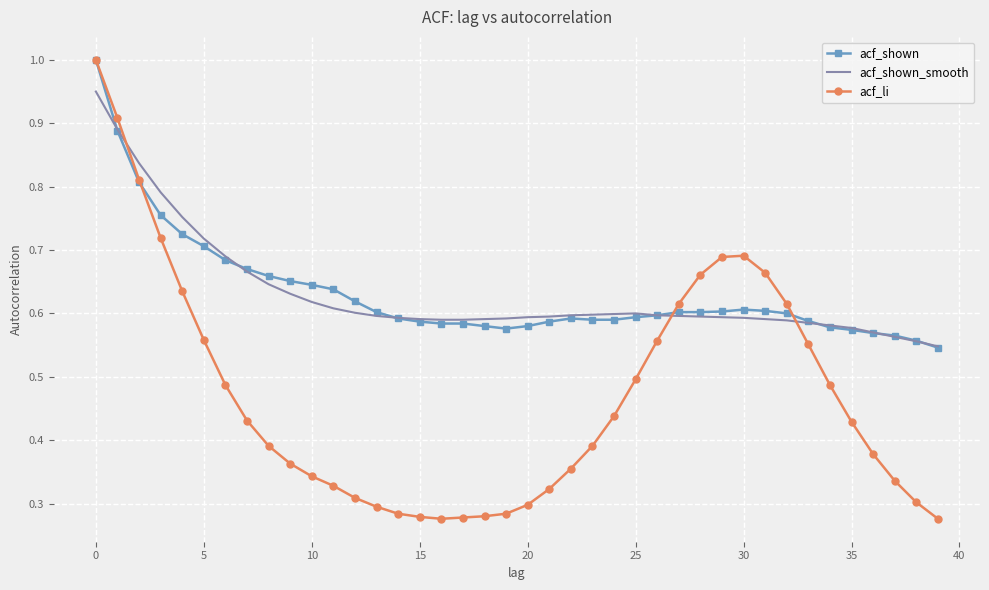

Which series has the largest range (max minus min)?

acf_li